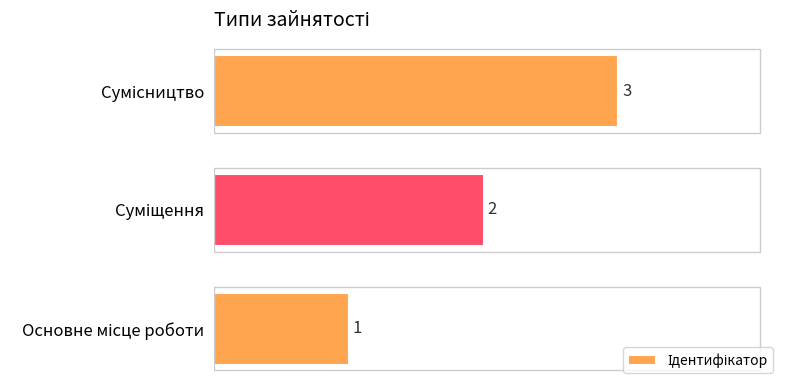

Count the values in the range 1 to 3.

3